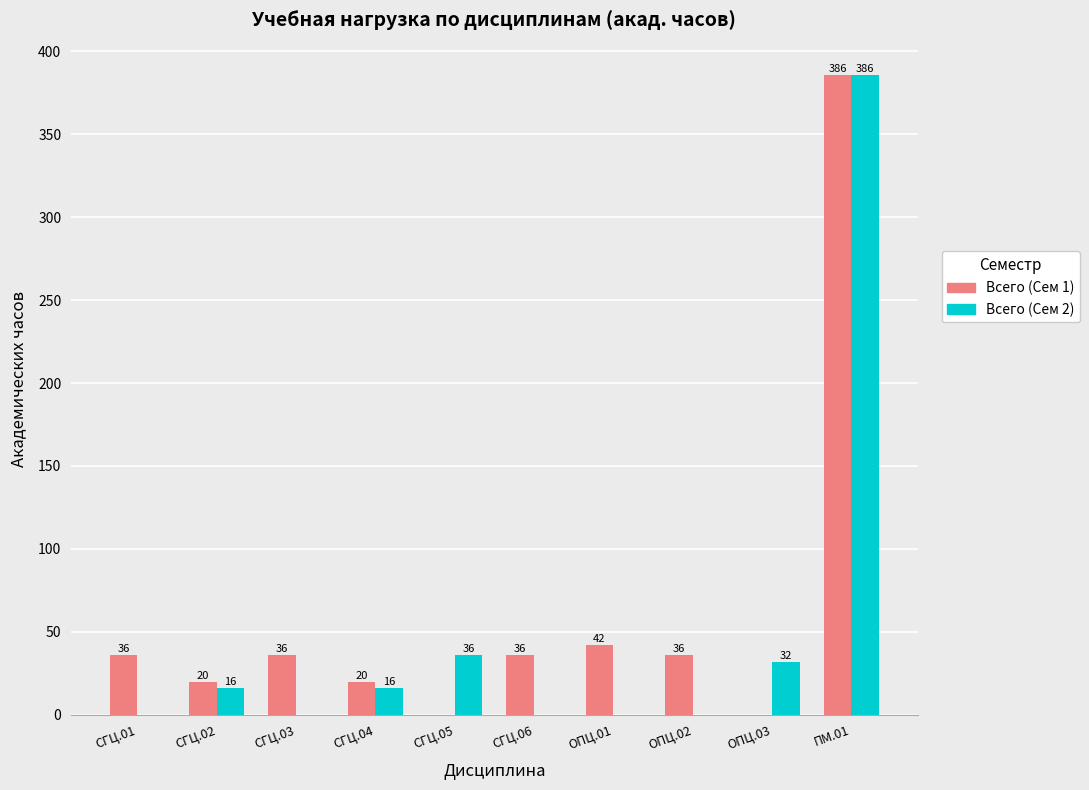

What is the total value across all series at СГЦ.05?

36